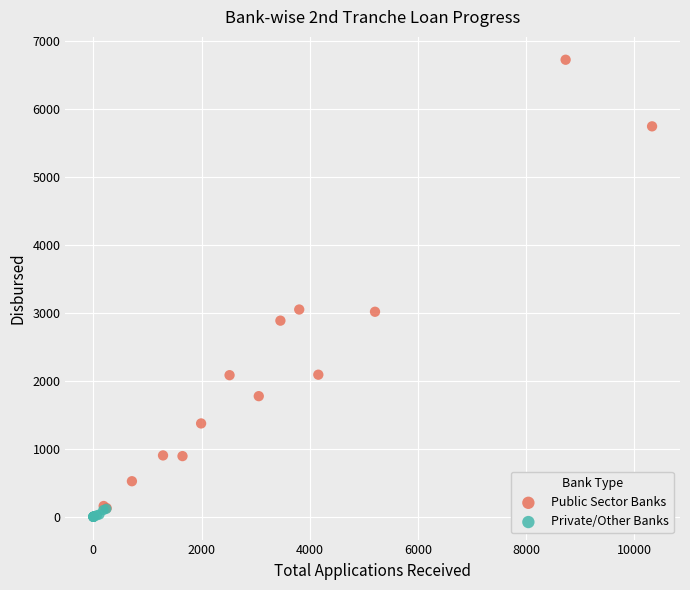

Which series has the largest Y range (max minus min)?

Public Sector Banks